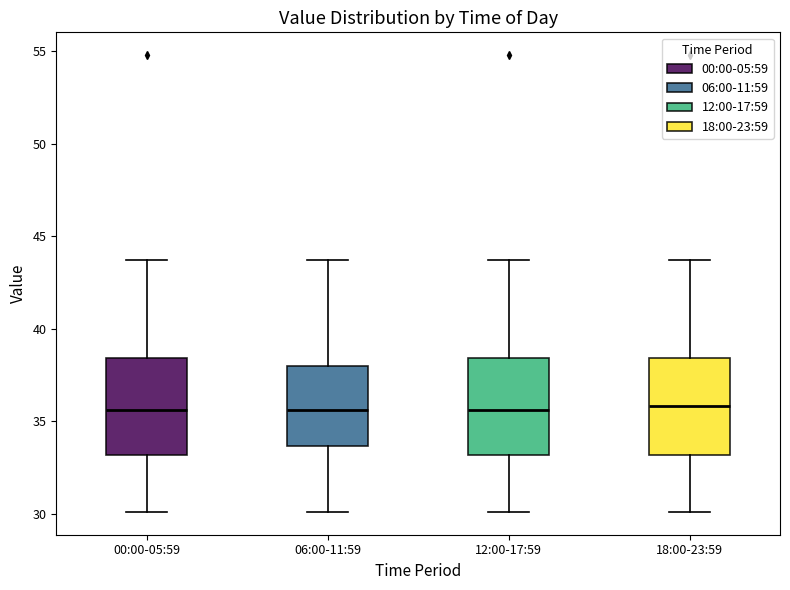

Reading left to right, read every box against the y-axis: the position of its median line, the range the box covers, and the ends of its whiskers. The values are not printed on the chart, so give them approximately, as read against the axis.

00:00-05:59: median 35.5, box 33.0 to 38.5, whiskers 30.0 to 43.5
06:00-11:59: median 35.5, box 33.5 to 38.0, whiskers 30.0 to 43.5
12:00-17:59: median 35.5, box 33.0 to 38.5, whiskers 30.0 to 43.5
18:00-23:59: median 36.0, box 33.0 to 38.5, whiskers 30.0 to 43.5